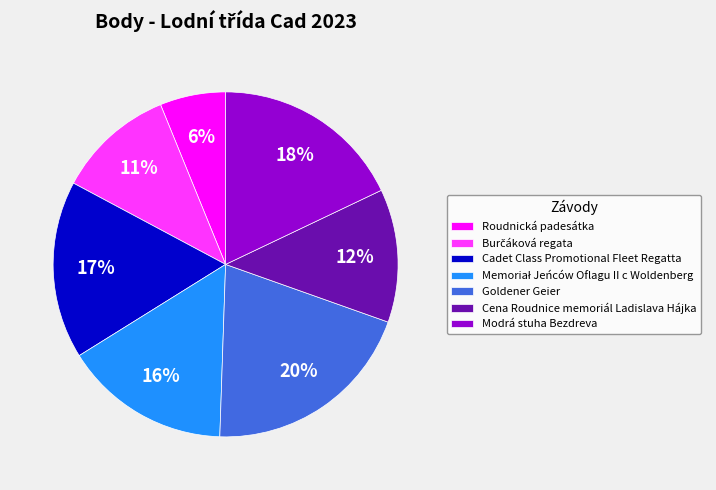

To the nearest percent, what is the average slice percentage?

14%